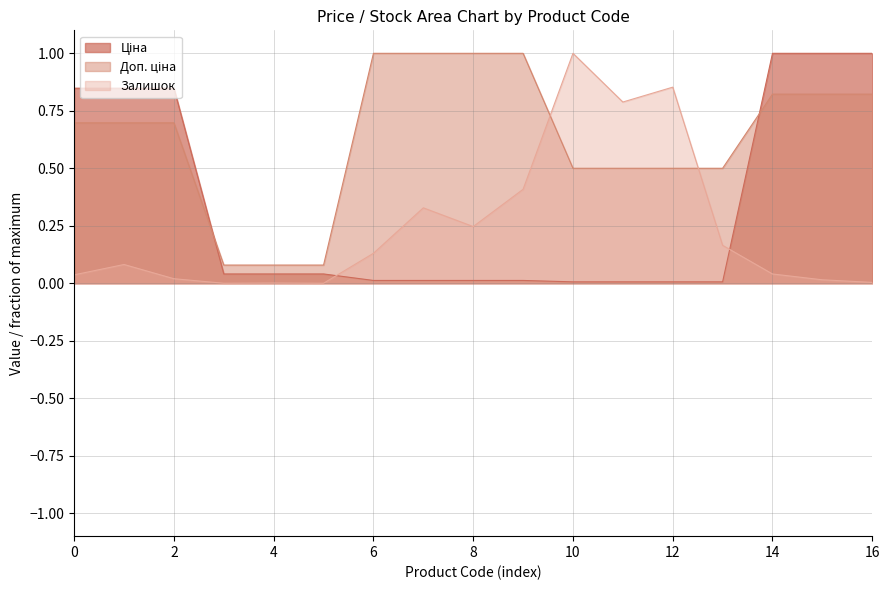

What is the maximum value shown in the chart?

1.0